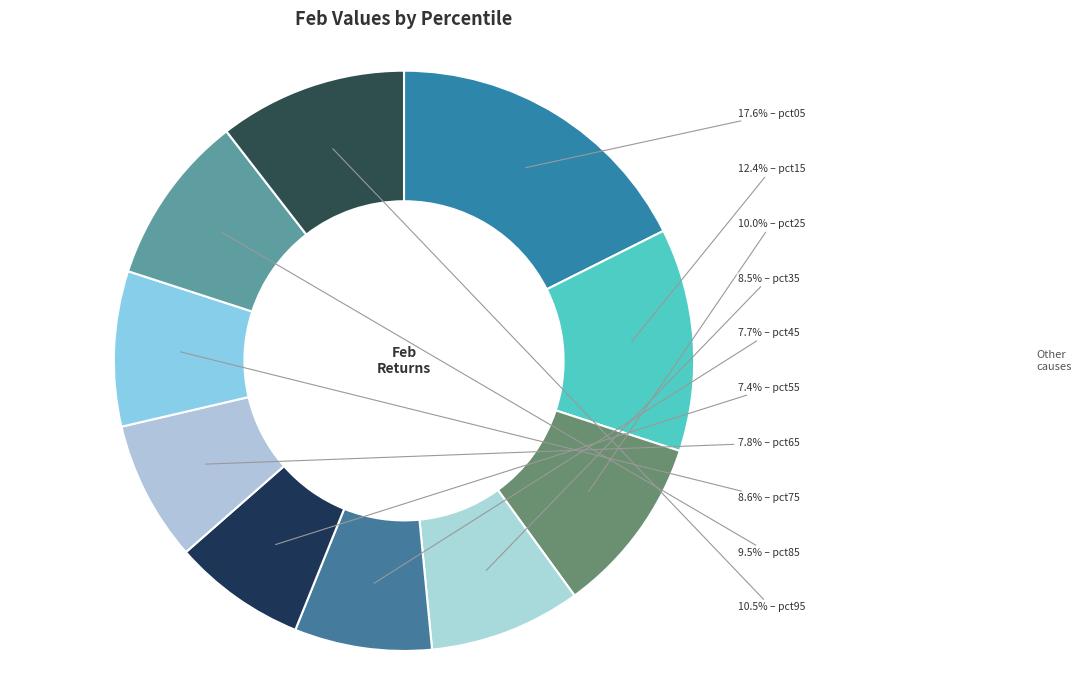

Count the number of slices in the pie.

10